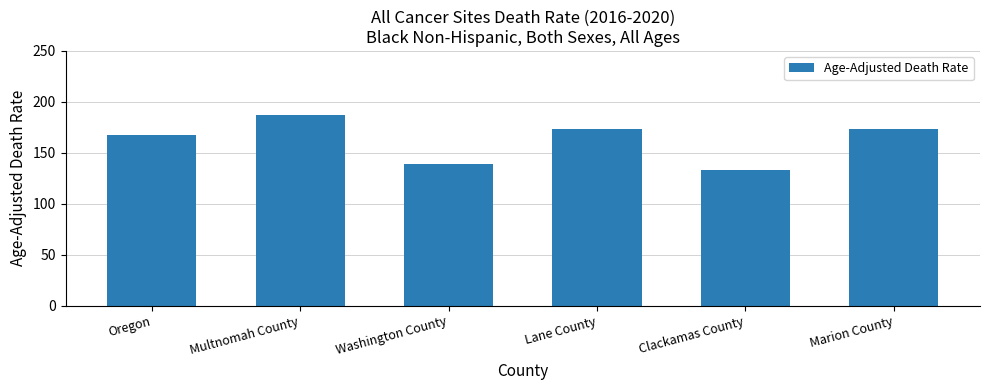

What is the label of the 6th bar from the left?

Marion County